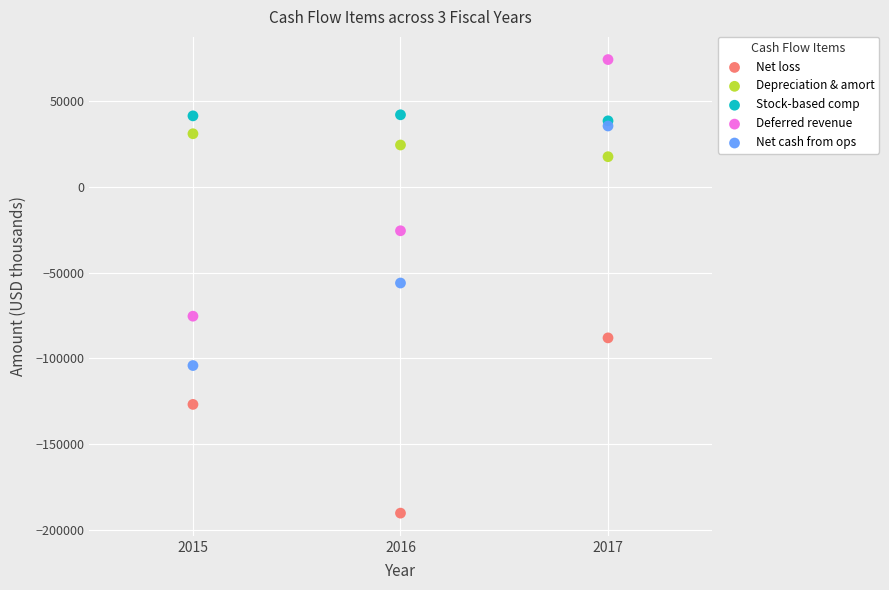

Which series has the largest Y range (max minus min)?

Deferred revenue